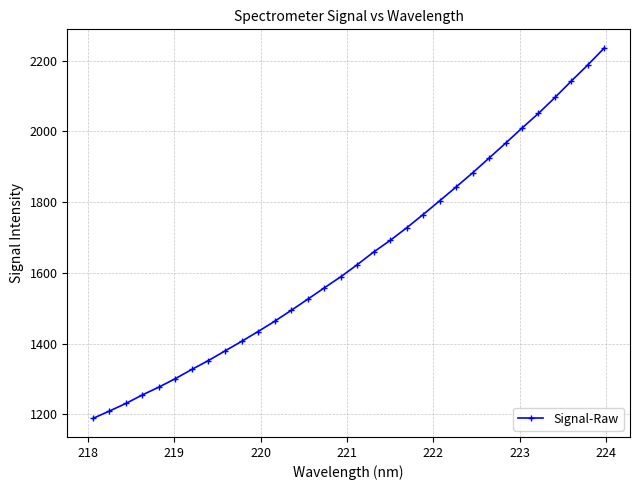

True or false: there are more than 1 points higher than both neighbors.

False